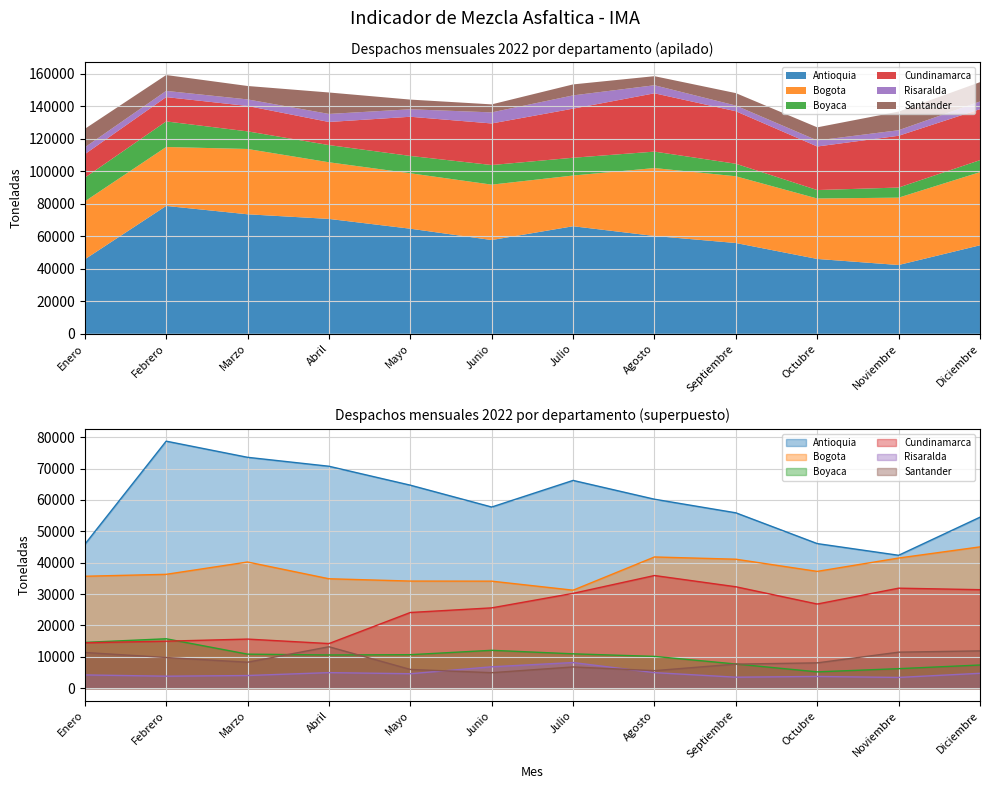

Is it true that Risaralda equals 4954 at Agosto?

True